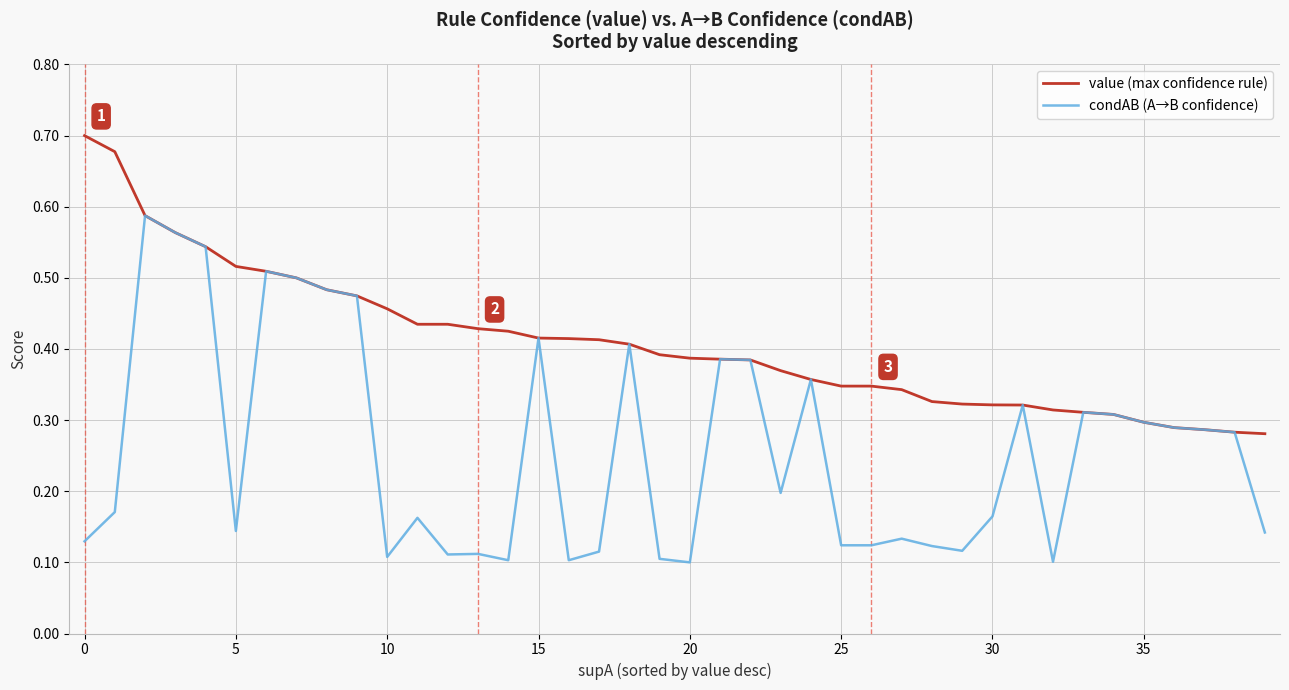

List the series in order of their peak value, highest first.

value (max confidence rule), condAB (A→B confidence)